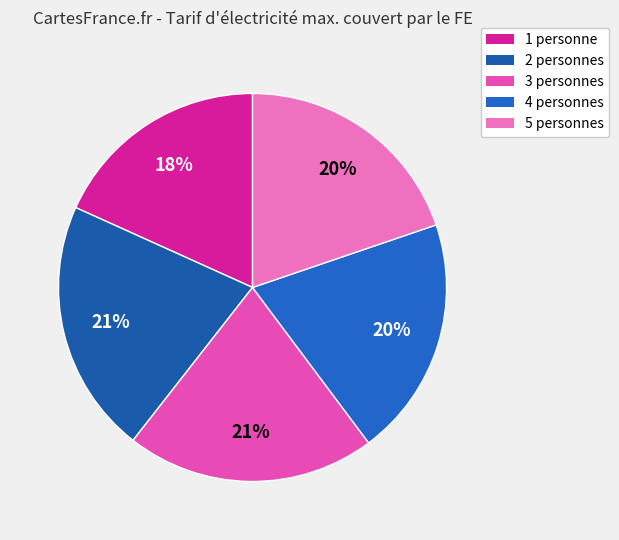

Rank the categories by value from highest to lowest.

2 personnes, 3 personnes, 4 personnes, 5 personnes, 1 personne